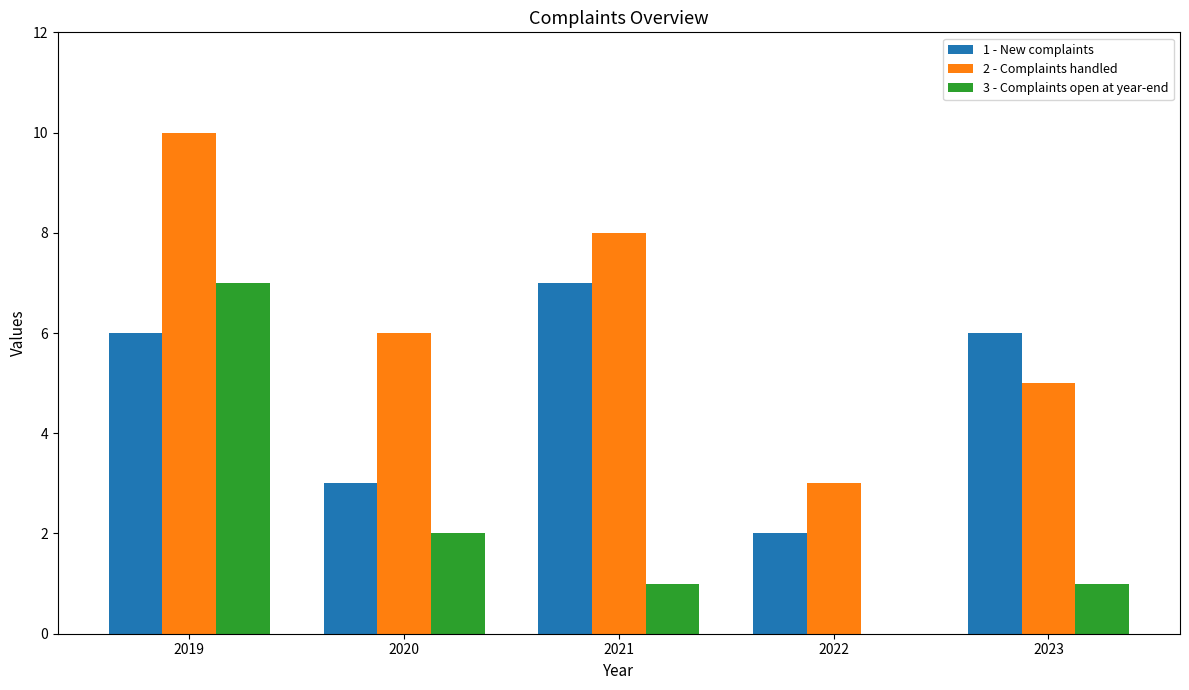

The value of 3 - Complaints open at year-end at 2023 is 1. True or false?

True